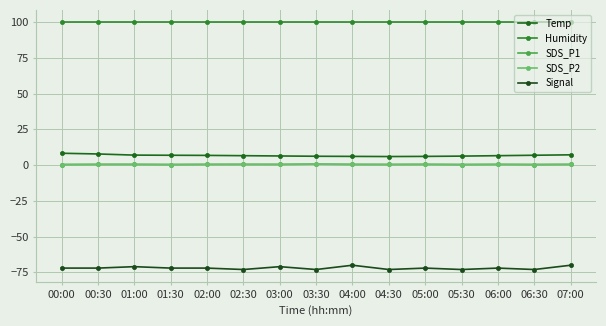

The SDS_P1 series shows 0.2 at 03:30. True or false?

False